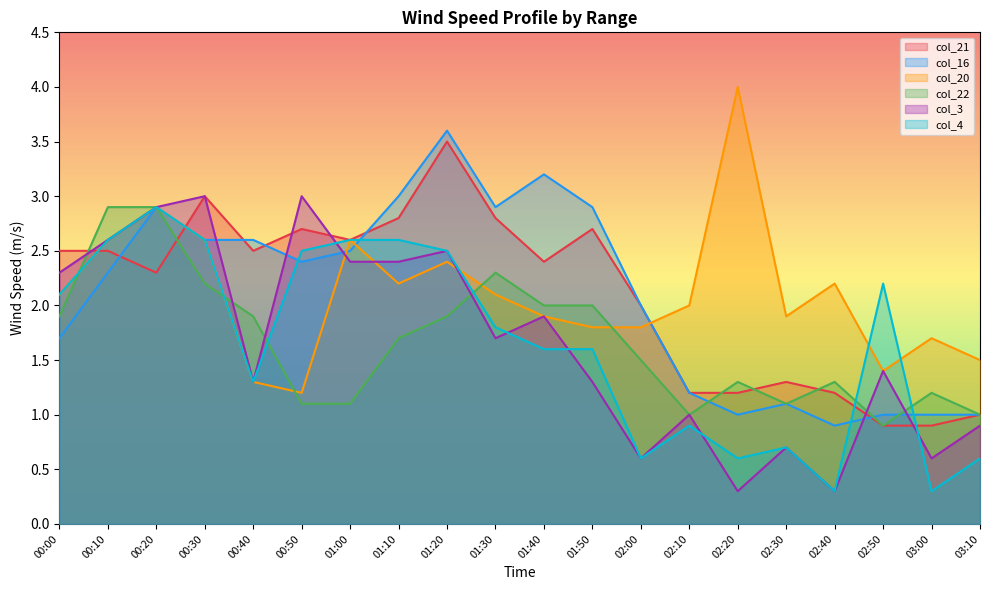

Does the chart display data point markers on the line(s)?

No